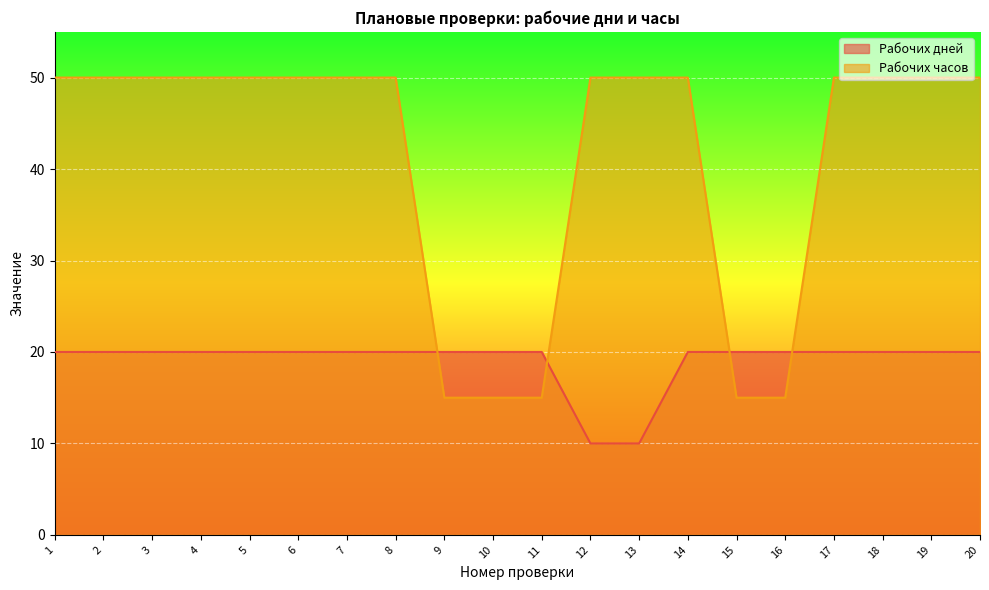

At how many categories does at least one series exceed 21?

15